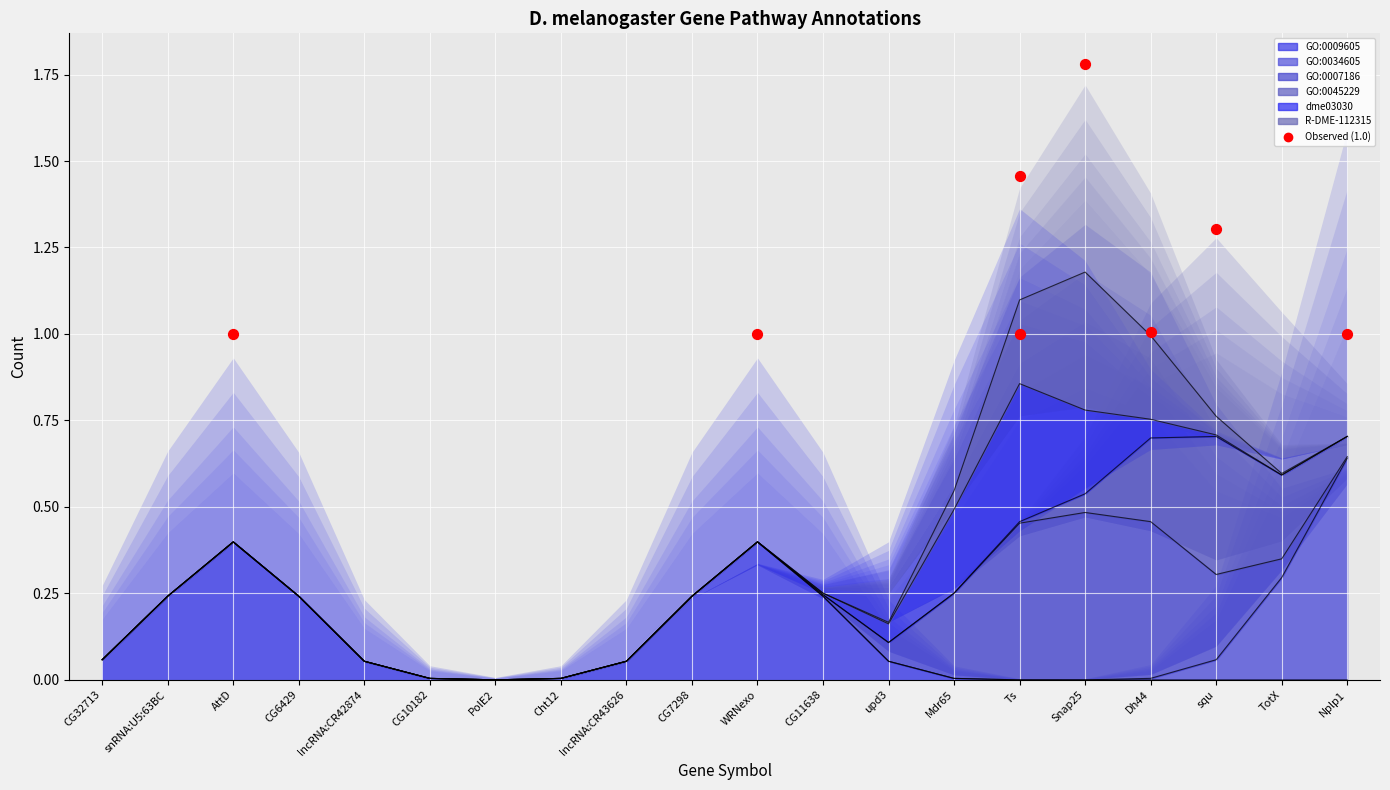

Which series has the largest Y range (max minus min)?

GO:0009605 response to external stimulus